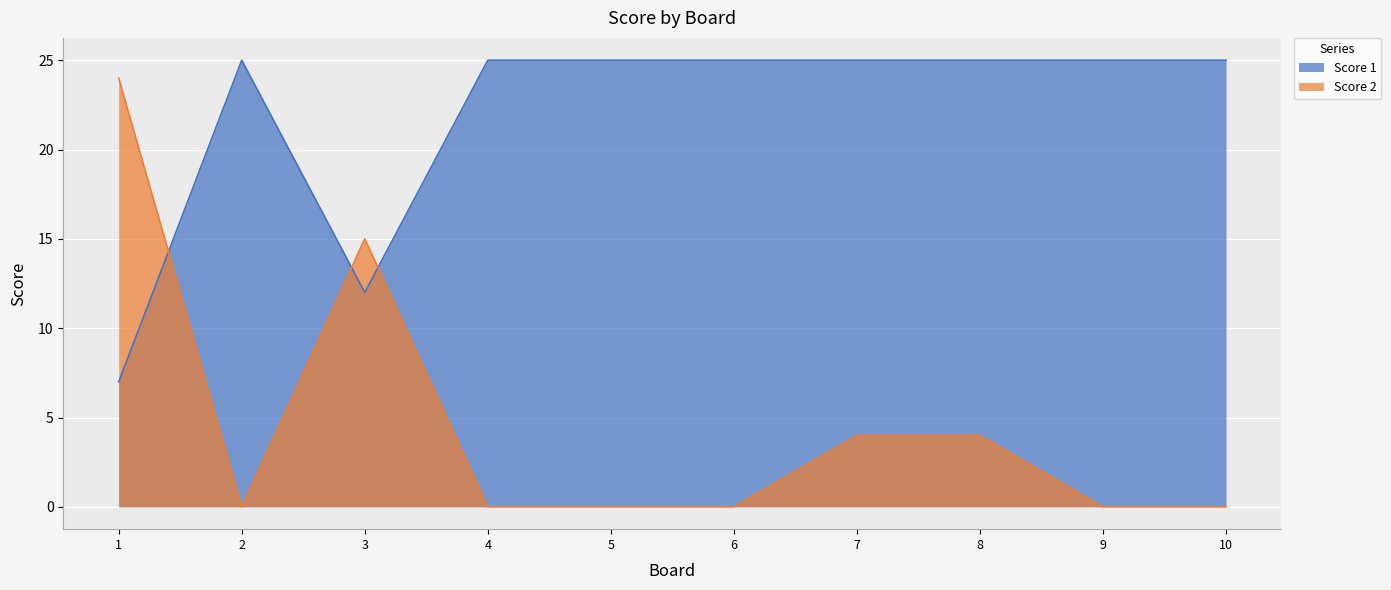

Reading left to right, transcribe all the data shown in this chart.

Score 2: 24	0	15	0	0	0	4	4	0	0
Score 1: 7	25	12	25	25	25	25	25	25	25